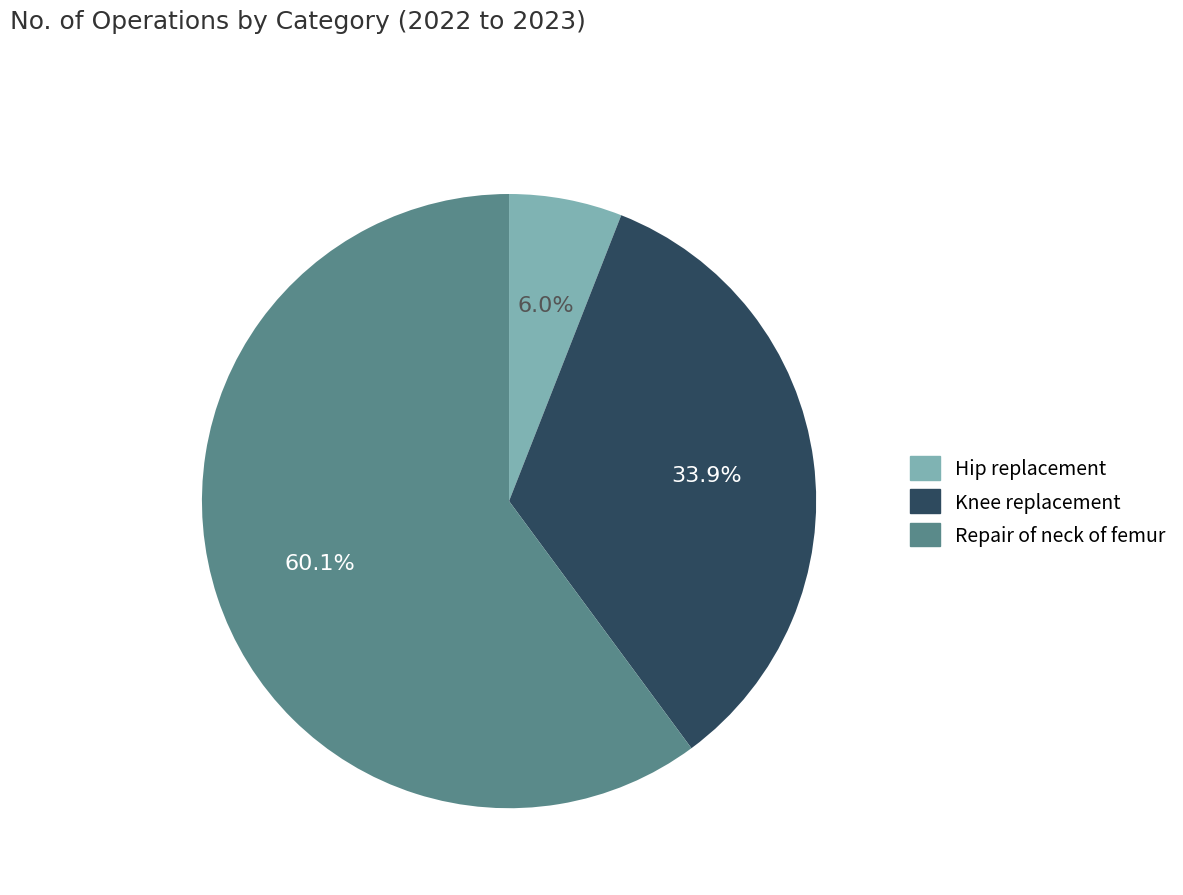

To the nearest percent, what is the average slice percentage?

33%